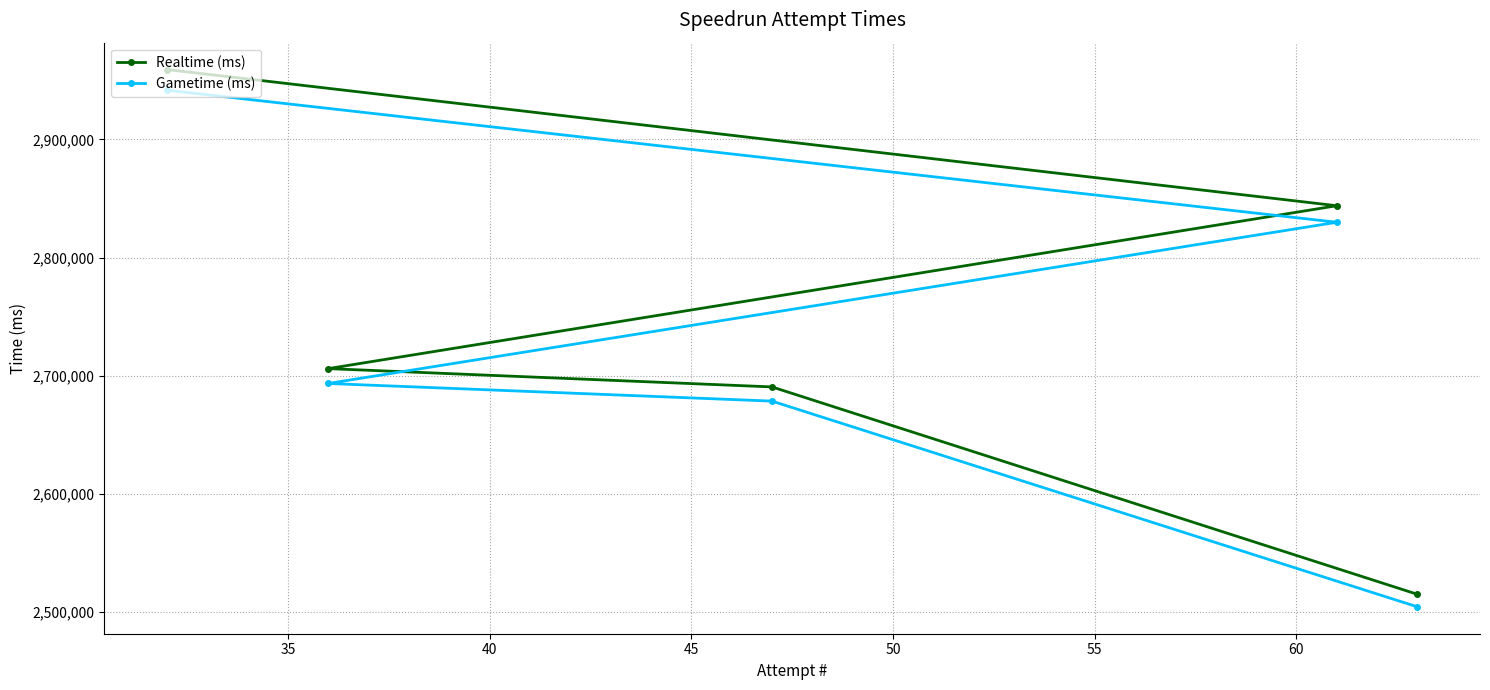

How many data points in Realtime (ms) are above 2705904?

2